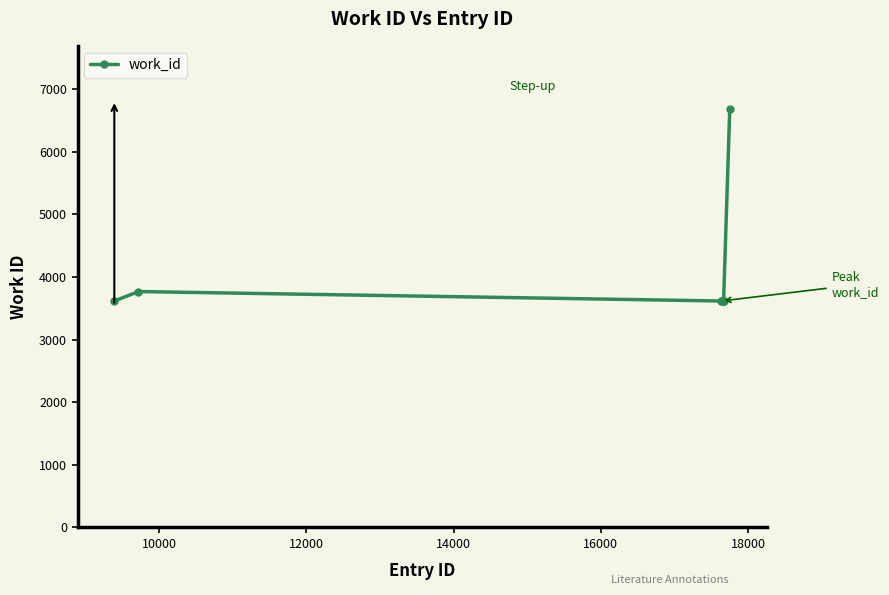

What is the maximum value shown in the chart?

6689